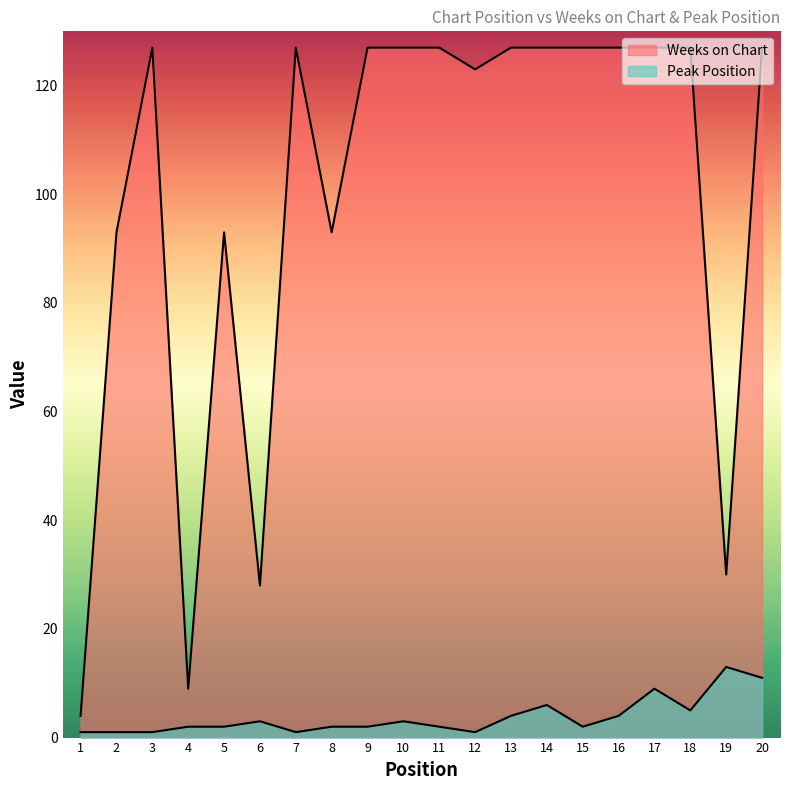

Rank the series at 19 from highest to lowest value.

Weeks on Chart, Peak Position